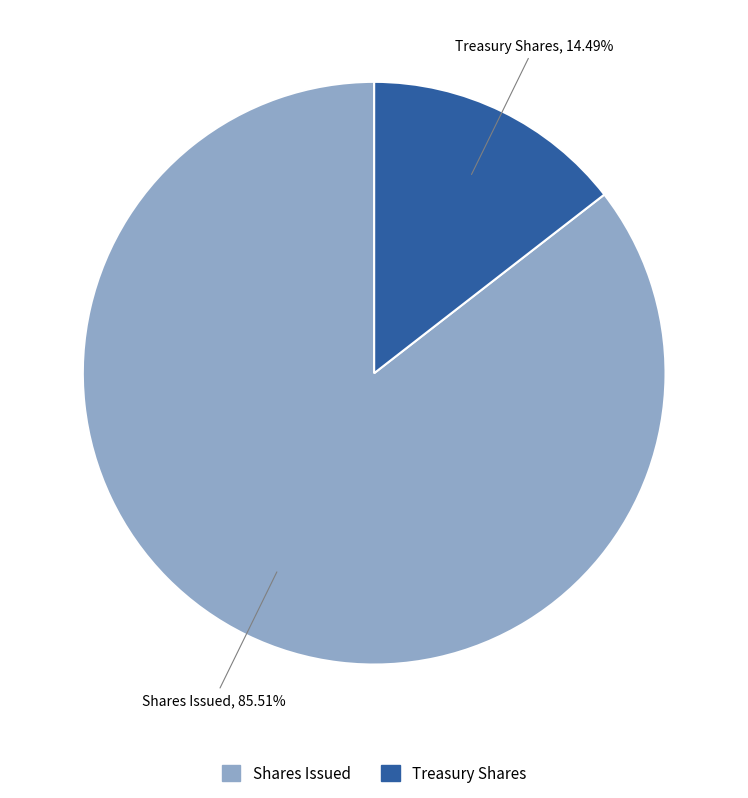

Is there any slice that represents more than half of the pie?

Yes